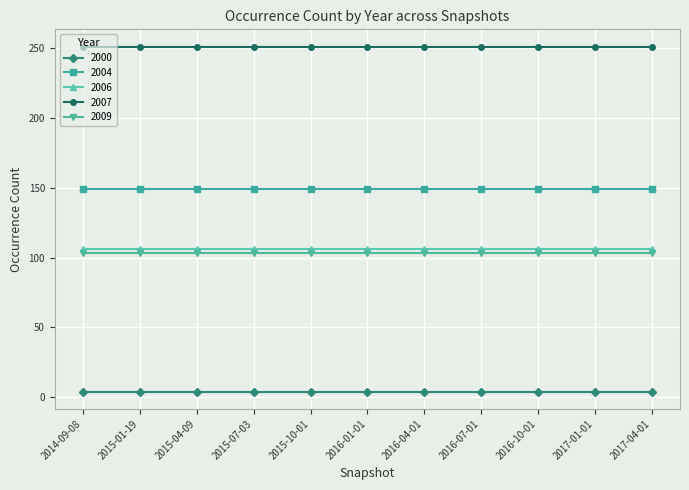

How many data points does each series have?

11